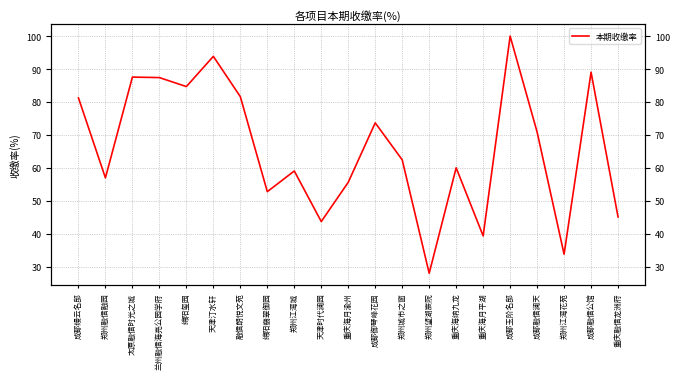

Rank the categories by value from highest to lowest.

成都玉阶名邸, 天津汀水轩, 成都融信公馆, 太原融信时光之城, 兰州融信海亮公园学府, 绵阳玺园, 融信朗悦文苑, 成都缦云名邸, 成都御琴峰花园, 成都融信澜天, 郑州城市之窗, 重庆海纳九龙, 郑州江湾城, 郑州融信融园, 重庆海月渝州, 绵阳翡翠御园, 重庆融信龙洲府, 天津时代澜园, 重庆海月平湖, 郑州江湾花苑, 郑州望湖宸院